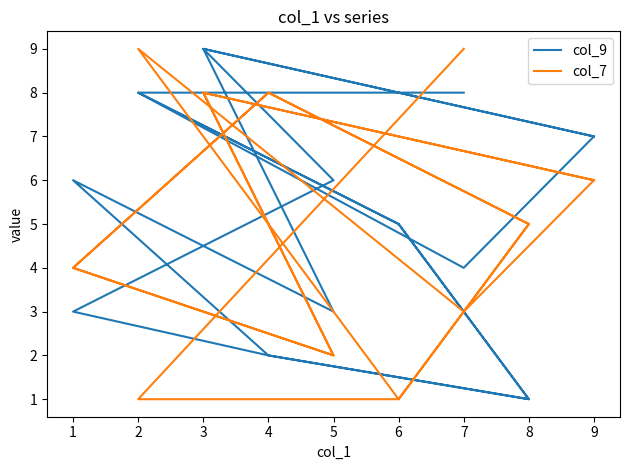

Which series has the largest total across all categories?

col_9